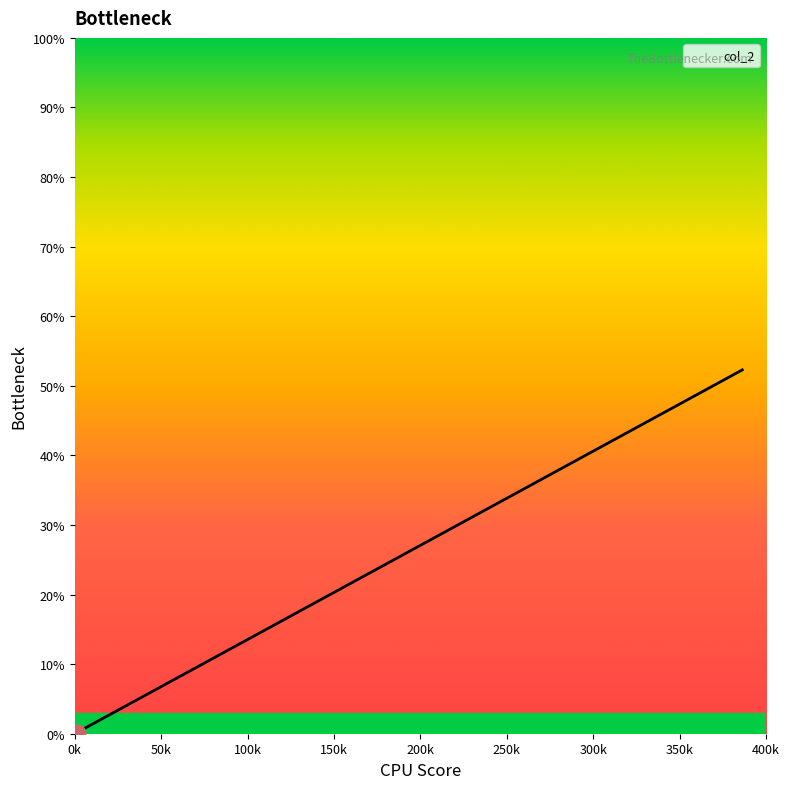

What is the highest value of the col_2 series?

52.3